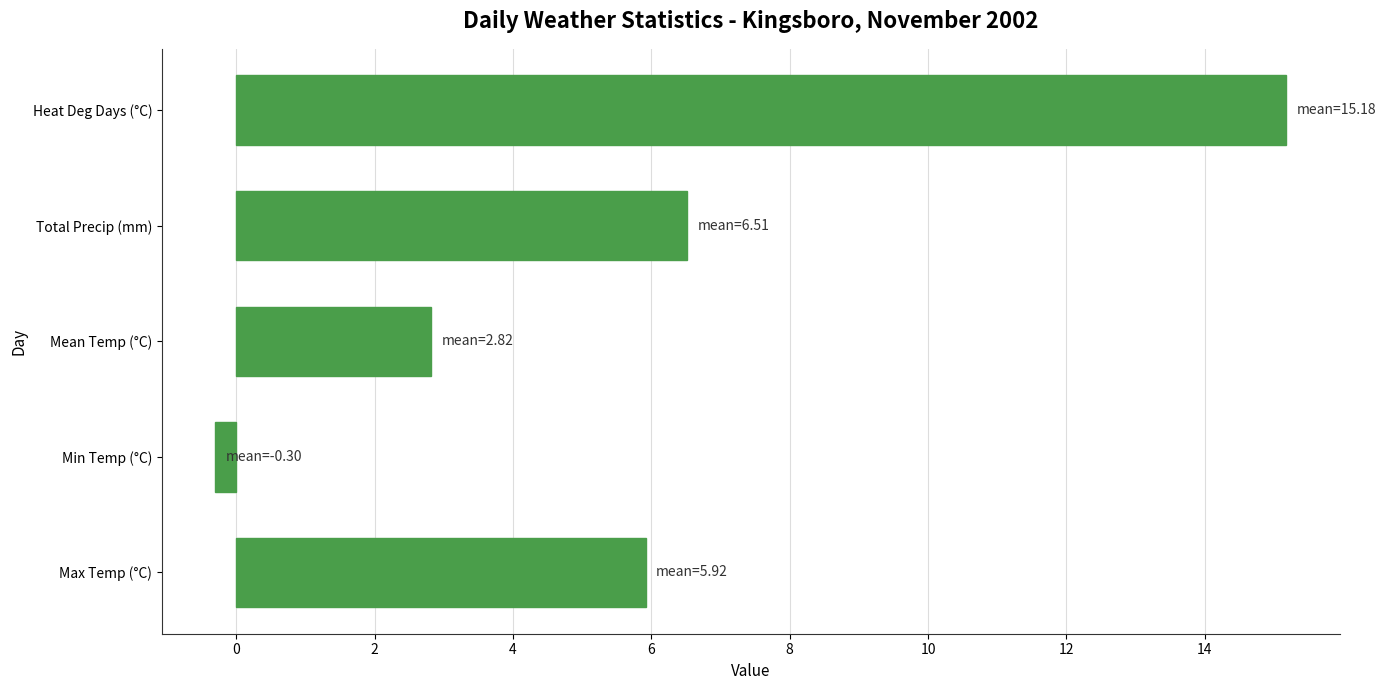

What is the smallest value displayed?

-0.3